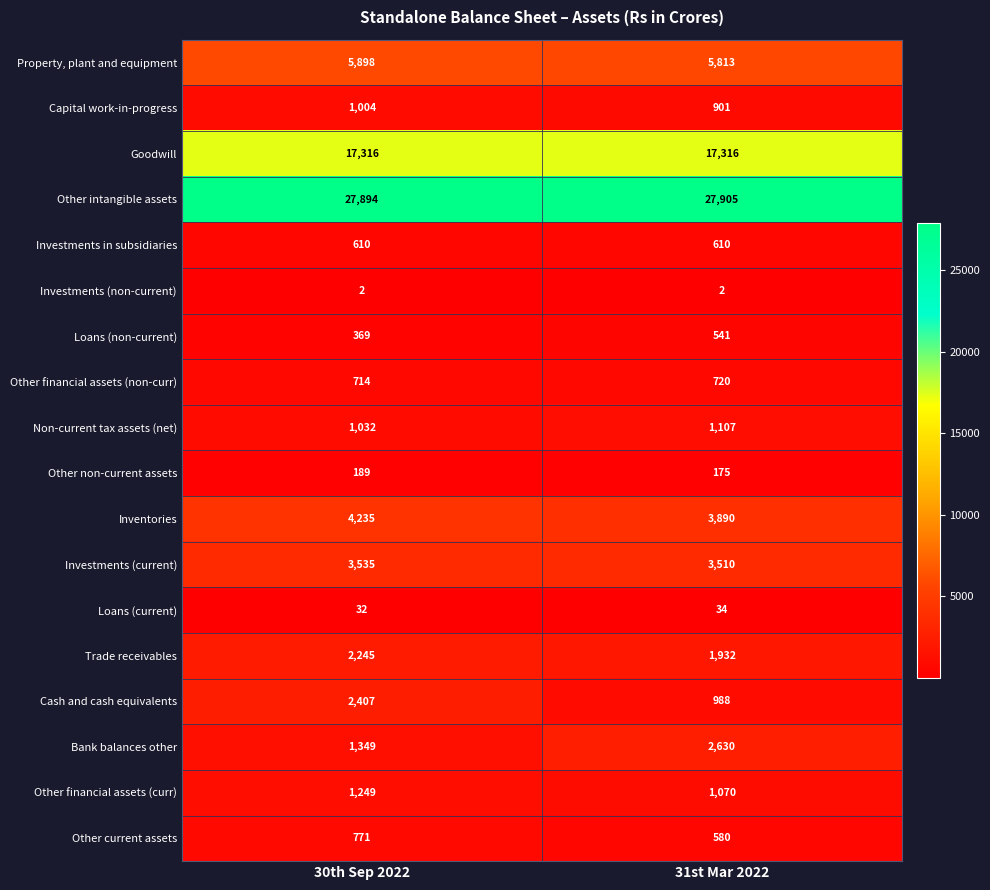

Between 30th Sep 2022 and 31st Mar 2022, which series saw the biggest shift?

Cash and cash equivalents